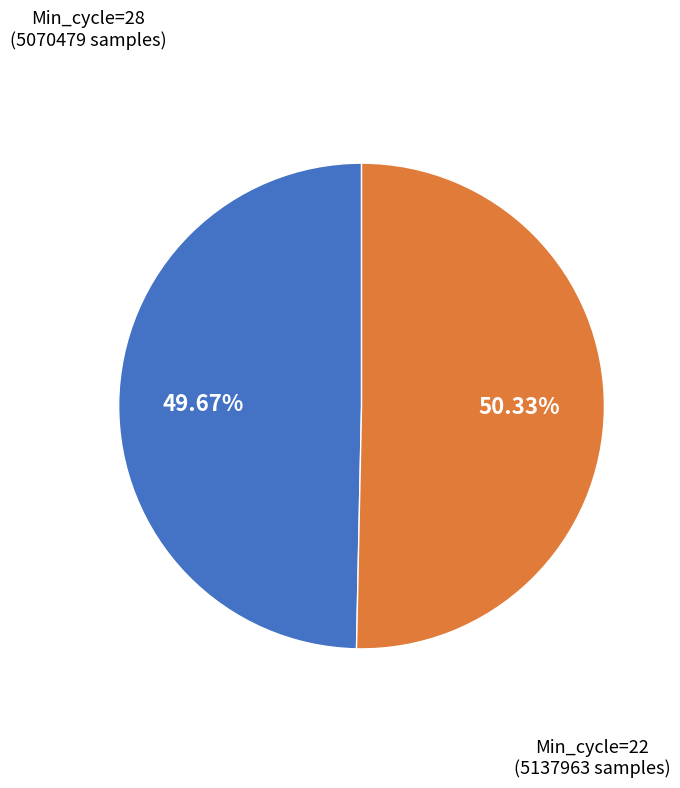

The Min_cycle=28 slice represents 43% of the pie. True or false?

False